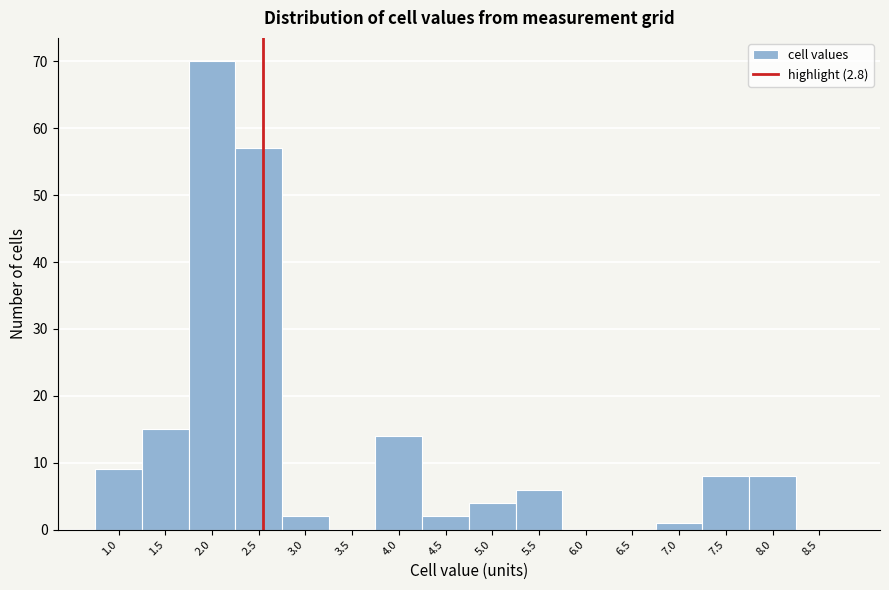

Reading right to left, list all the values displayed in this chart.

8.5=0	8.0=8	7.5=8	7.0=1	6.5=0	6.0=0	5.5=6	5.0=4	4.5=2	4.0=14	3.5=0	3.0=2	2.5=57	2.0=70	1.5=15	1.0=9